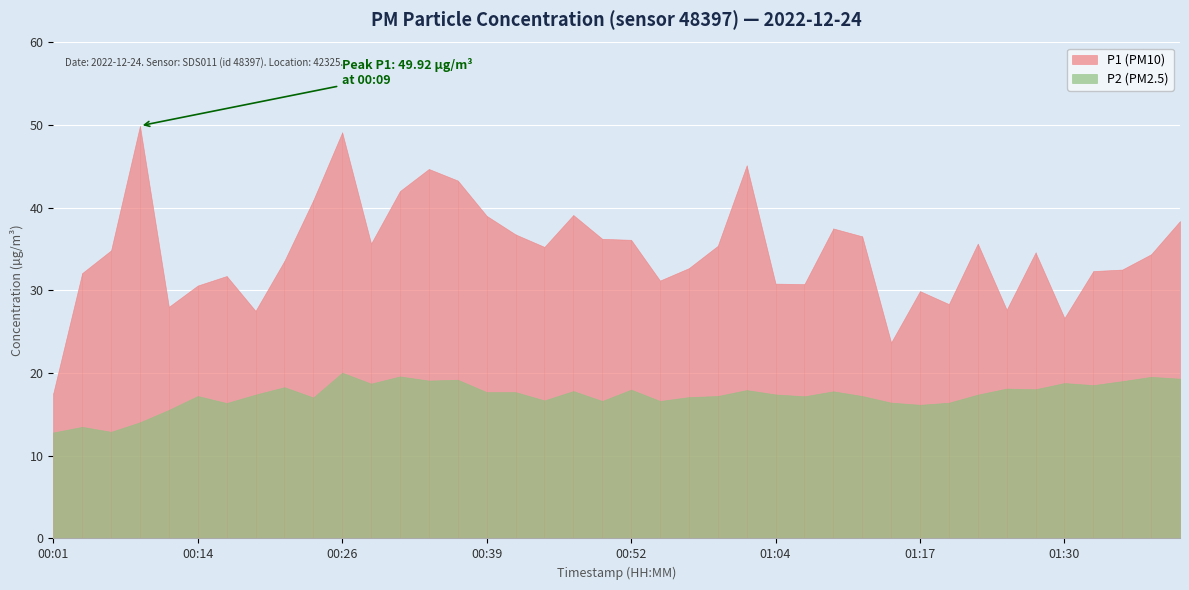

How many data points in P1 are less than 34?

18